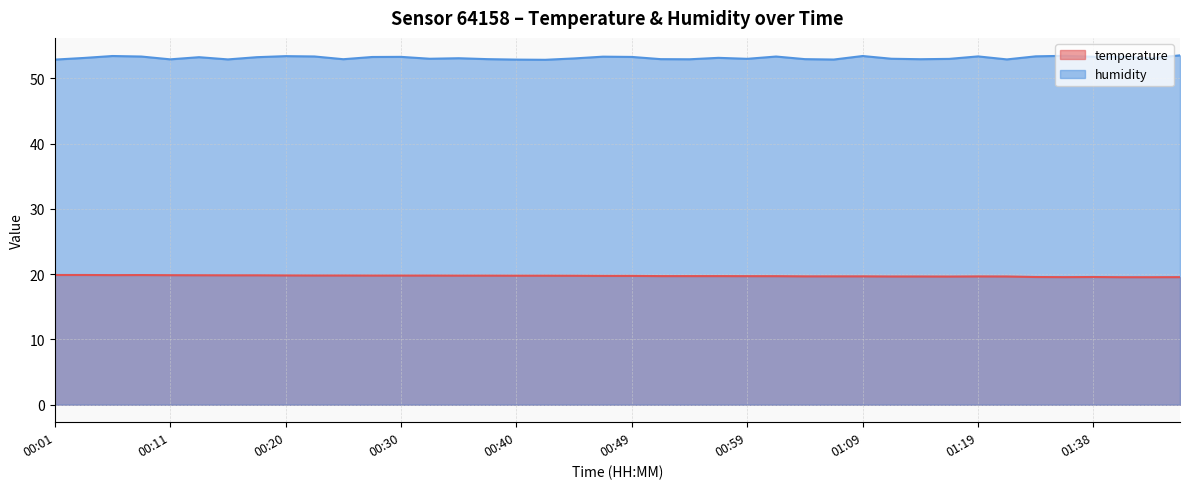

True or false: humidity and temperature cross at least once.

False